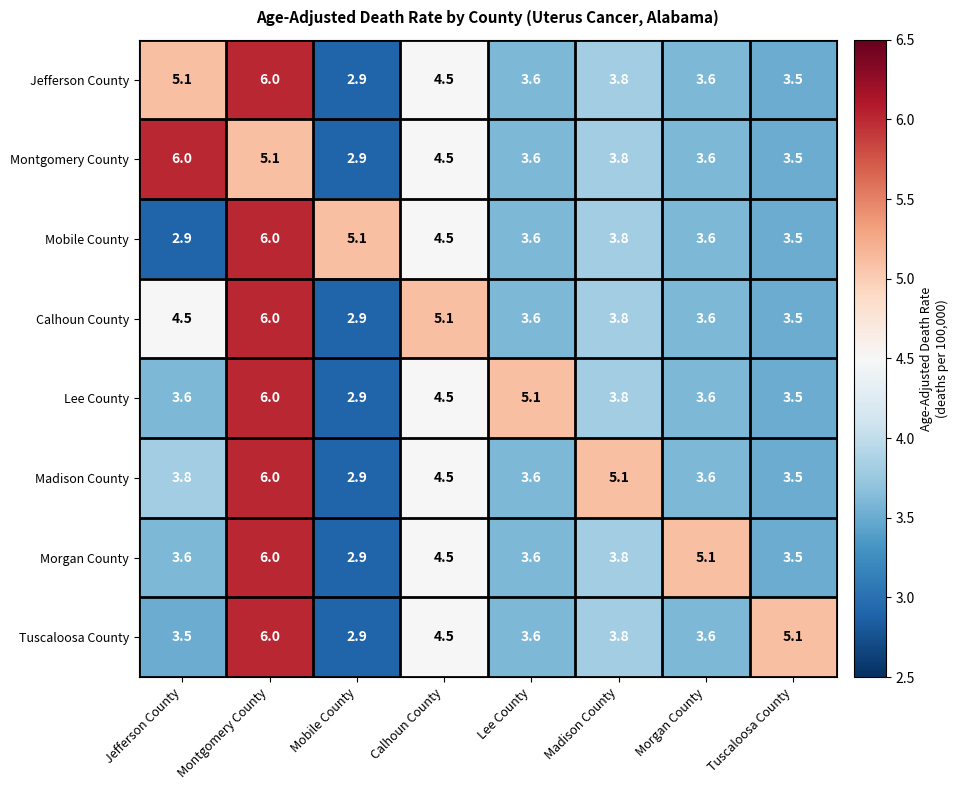

What is the minimum value for Montgomery County?

2.9